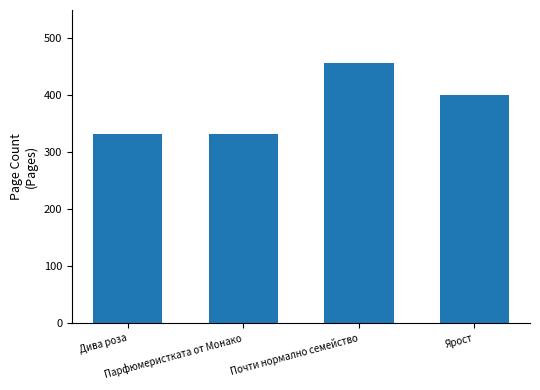

What is the difference between the second highest and minimum values?

68